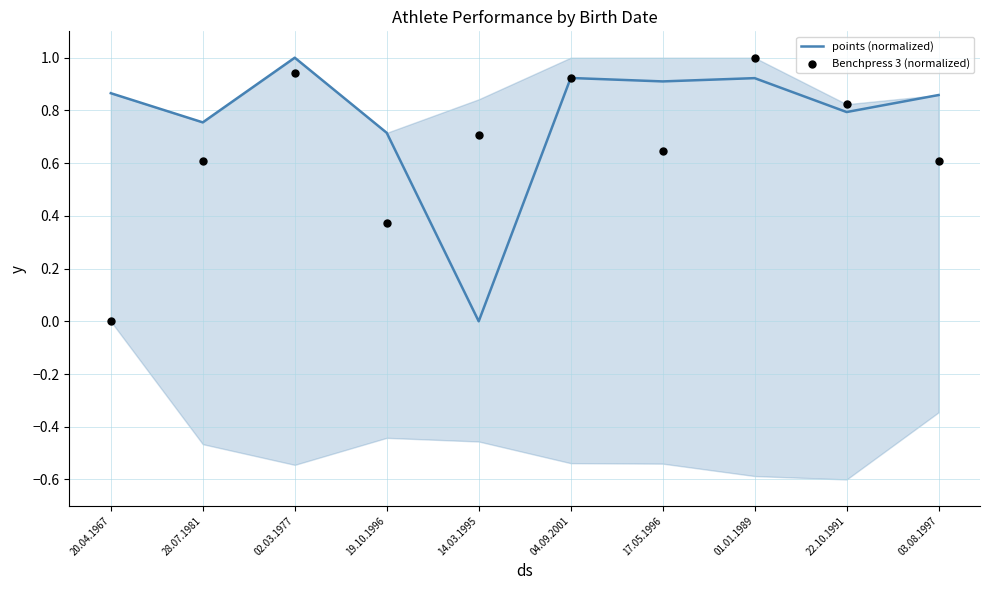

Is the value of Benchpress 3 (normalized) at 19.10.1996 greater than the value of points (normalized) at 01.01.1989?

No